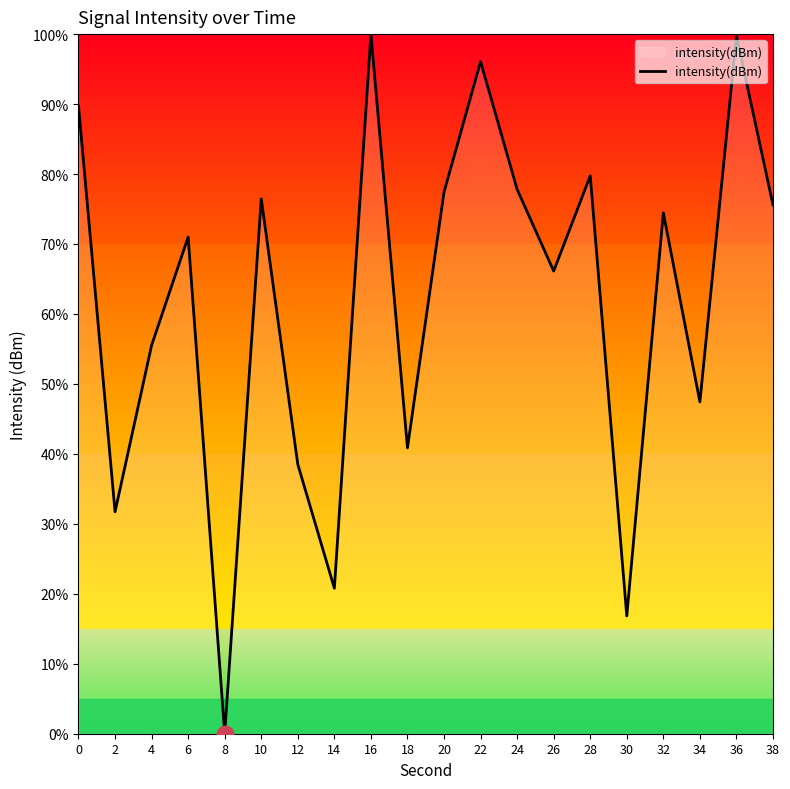

Where is the first local minimum?

2